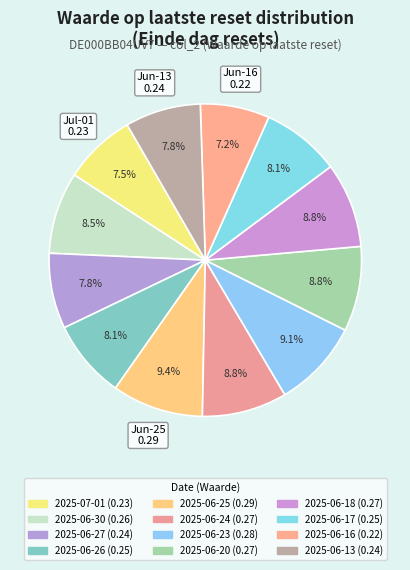

What is the total percentage of 2025-06-27 and 2025-06-13?

15.6%